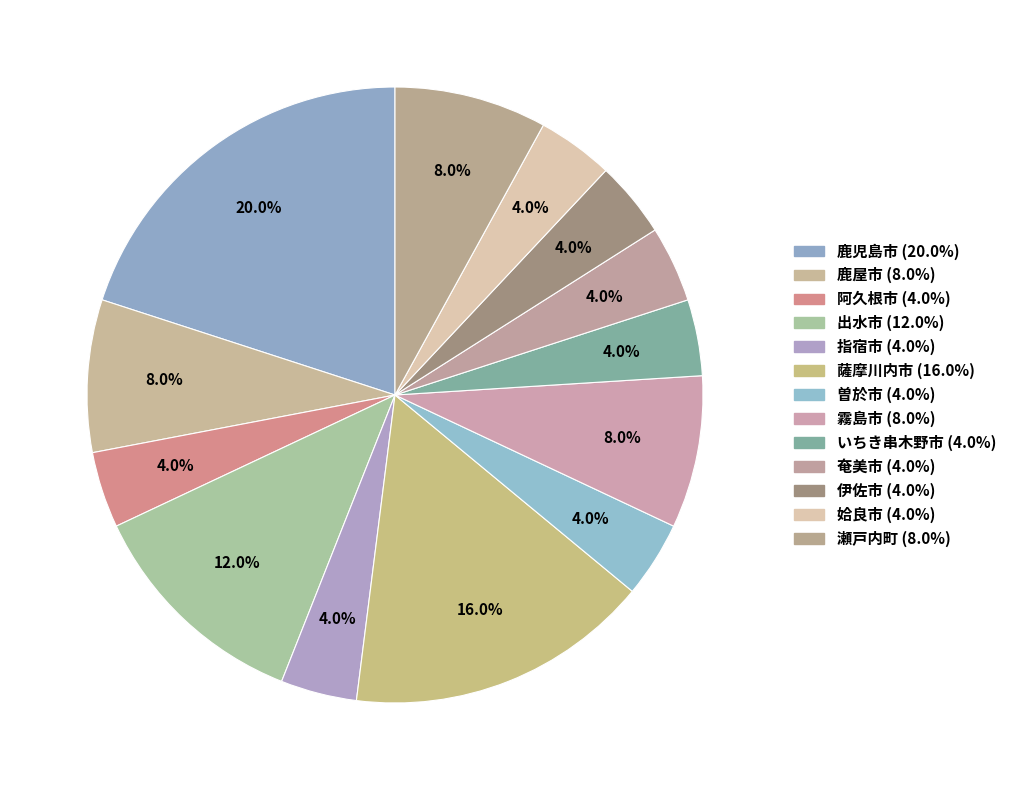

What is the smallest slice in the pie chart?

阿久根市